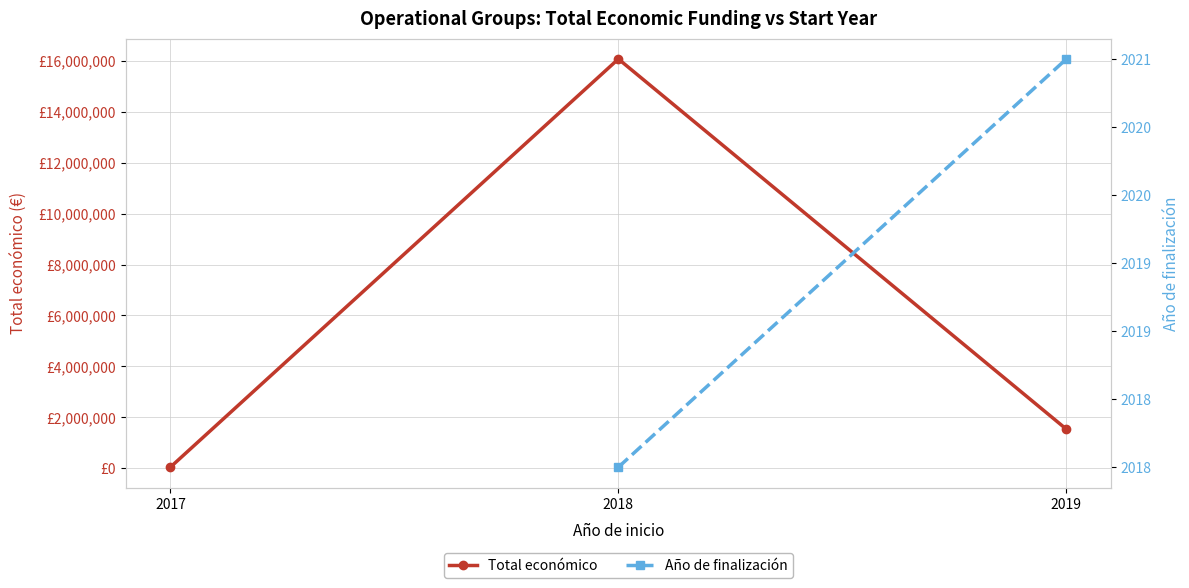

Between 2019 and 2018, which is larger?

2018